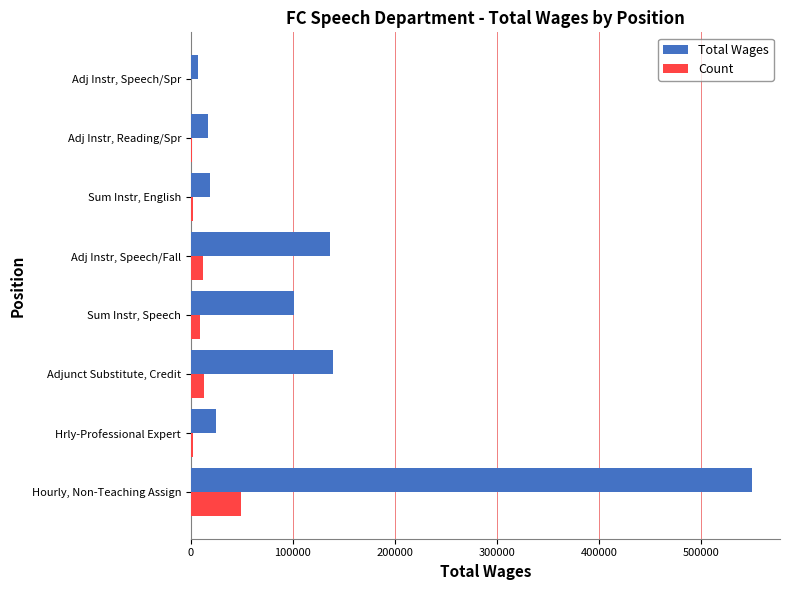

At which category does the chart reach its peak across all series?

Hourly, Non-Teaching Assign